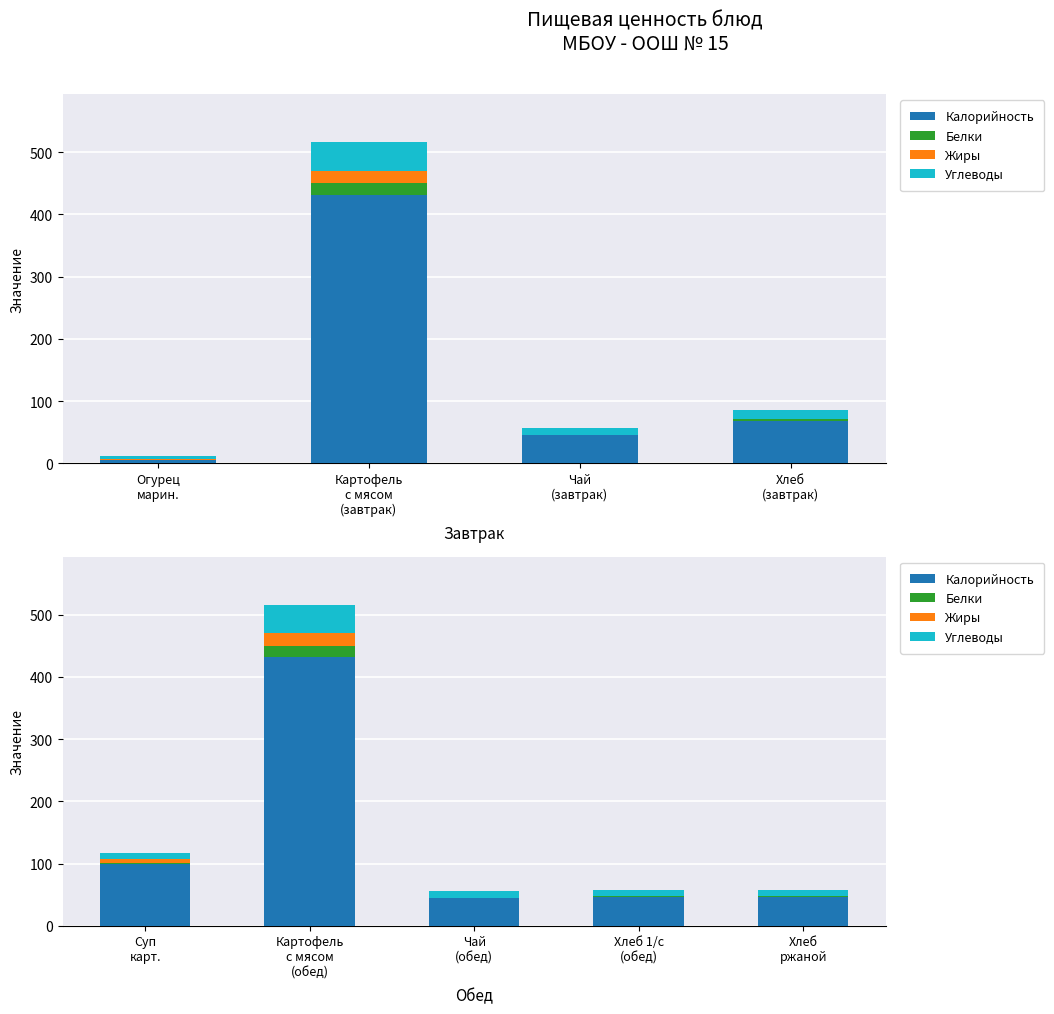

The value of Жиры at Хлеб ржаной is 0.2. True or false?

True